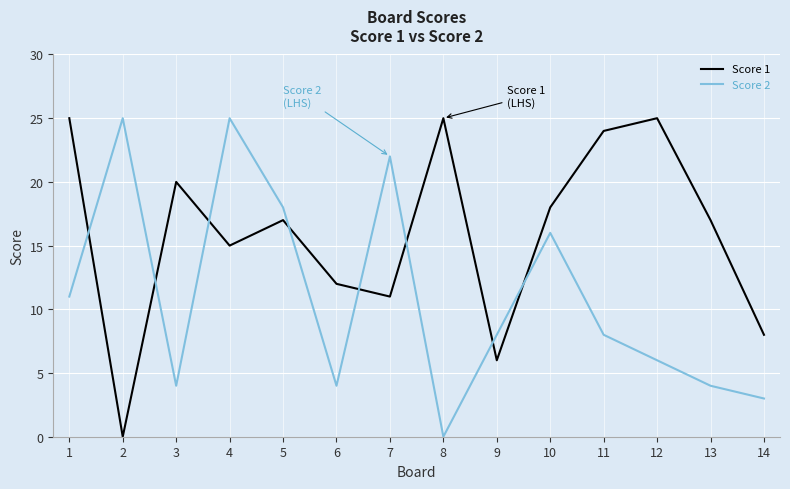

Does the chart display data point markers on the line(s)?

No